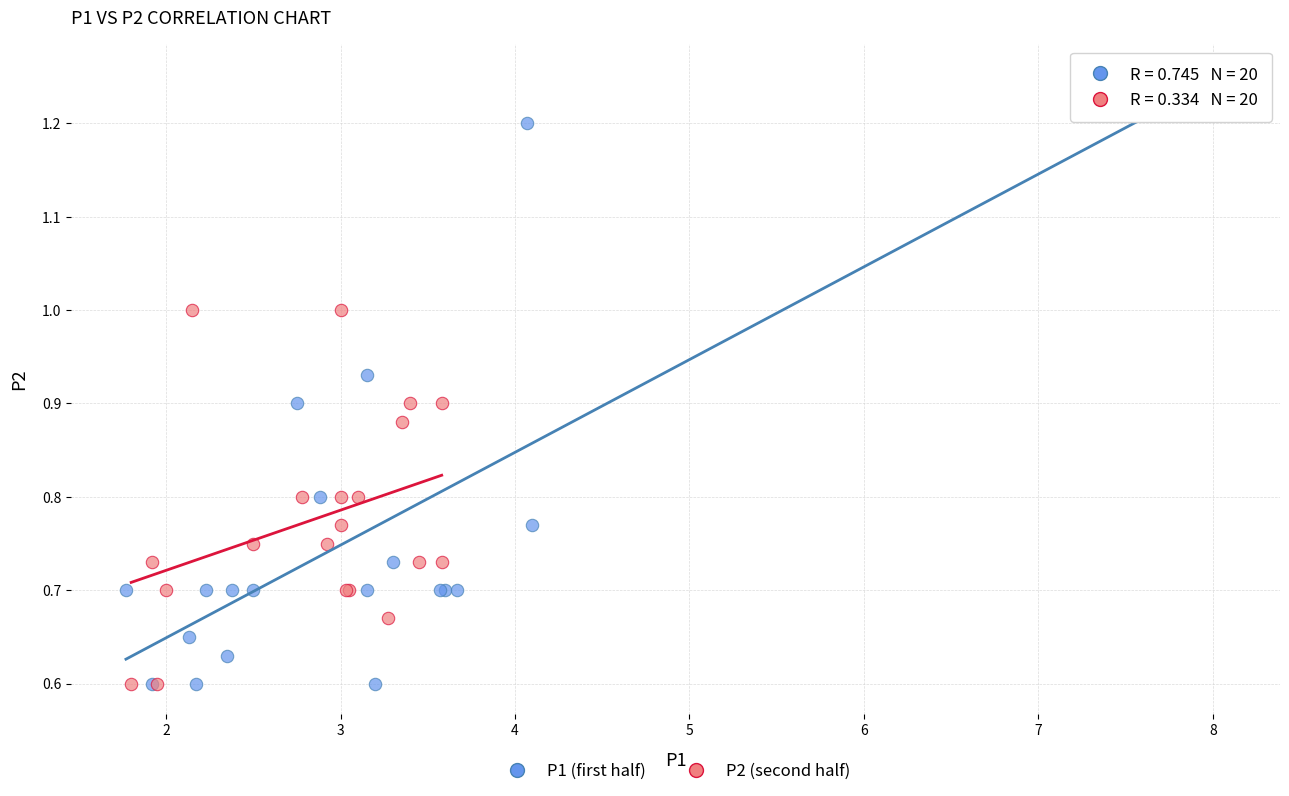

Which series contains the highest Y value?

P1 (first half)